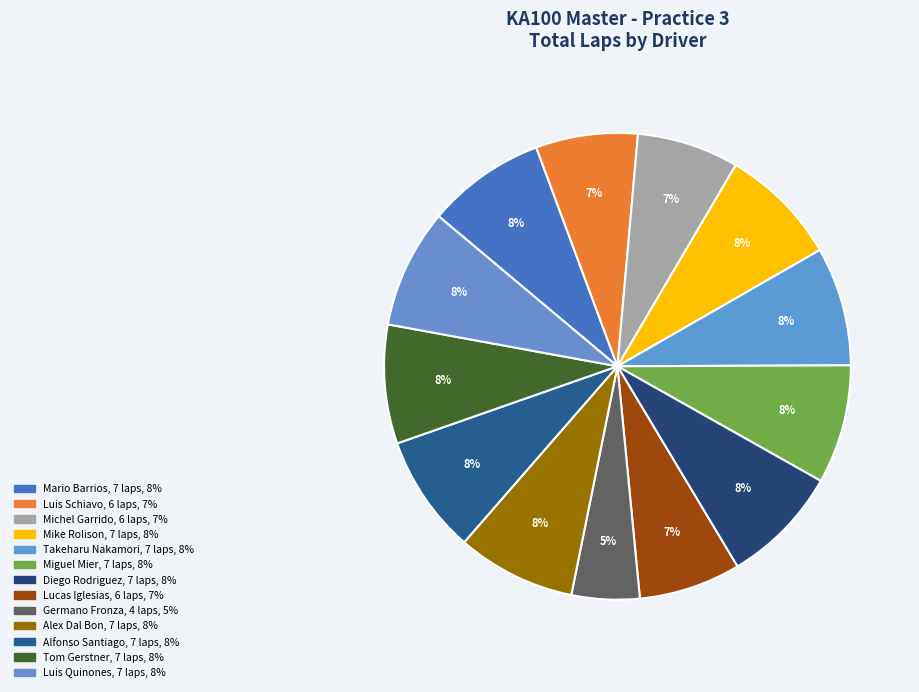

Count the number of slices in the pie.

13